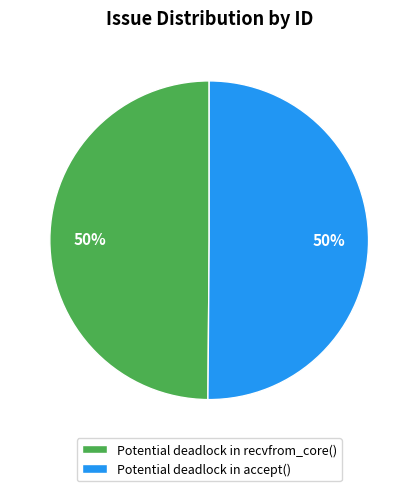

What is the ratio of the value at Potential deadlock in accept() to the value at Potential deadlock in recvfrom_core()?

1.0